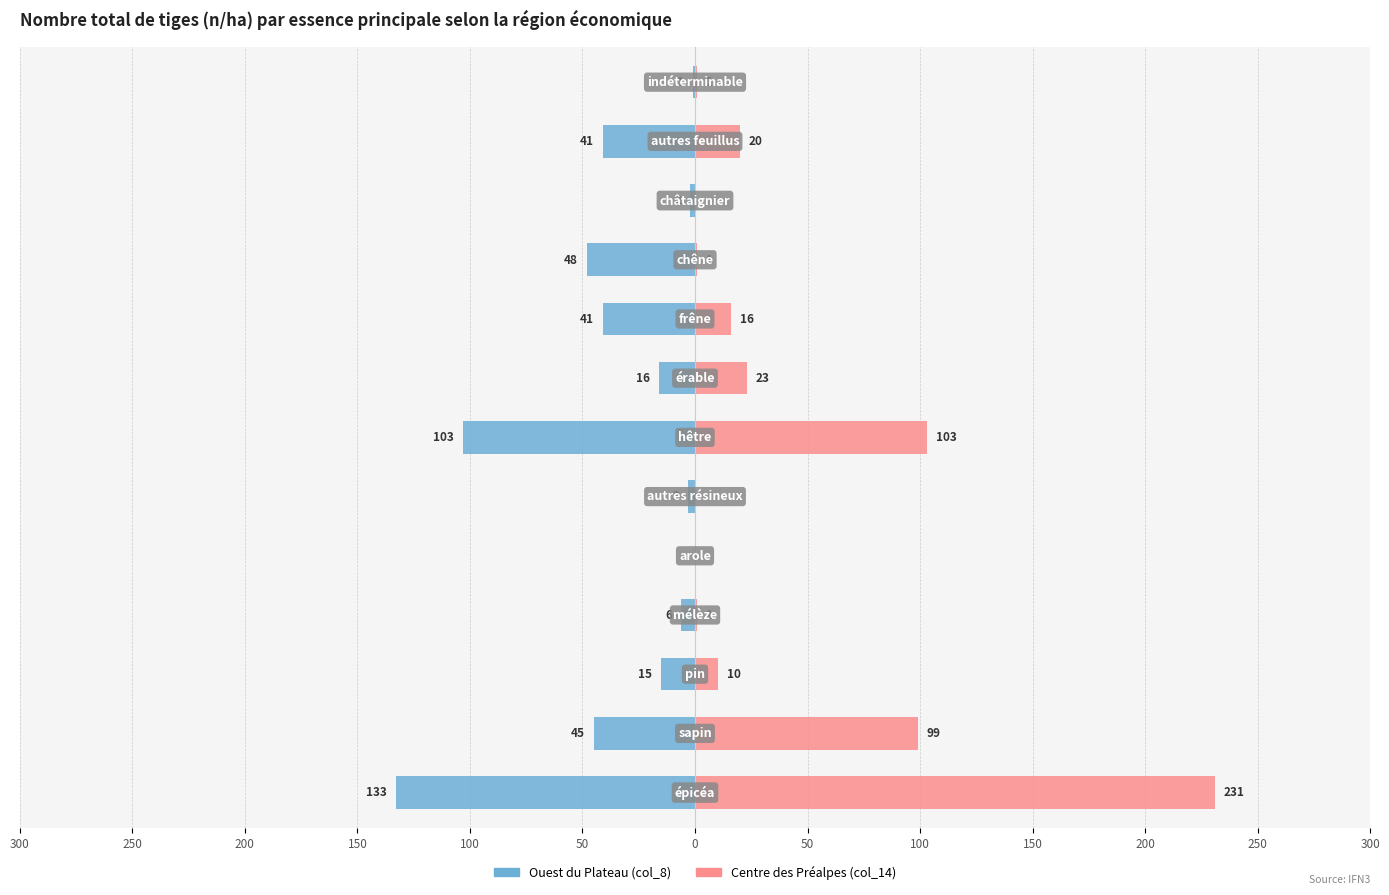

At how many categories does at least one series exceed -32?

13